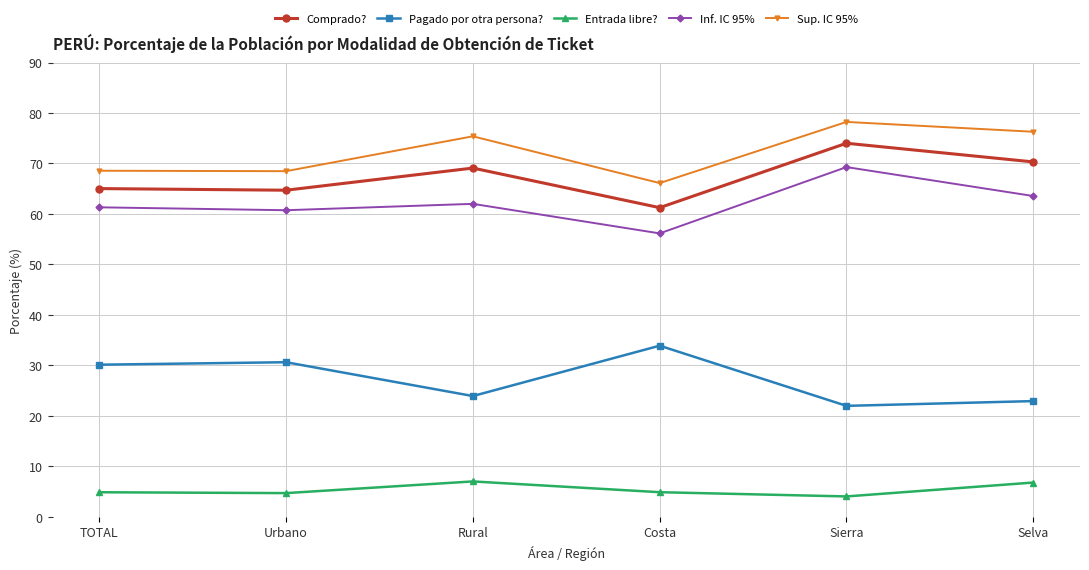

Is it true that Inf. IC 95% equals 41.1 at TOTAL?

False